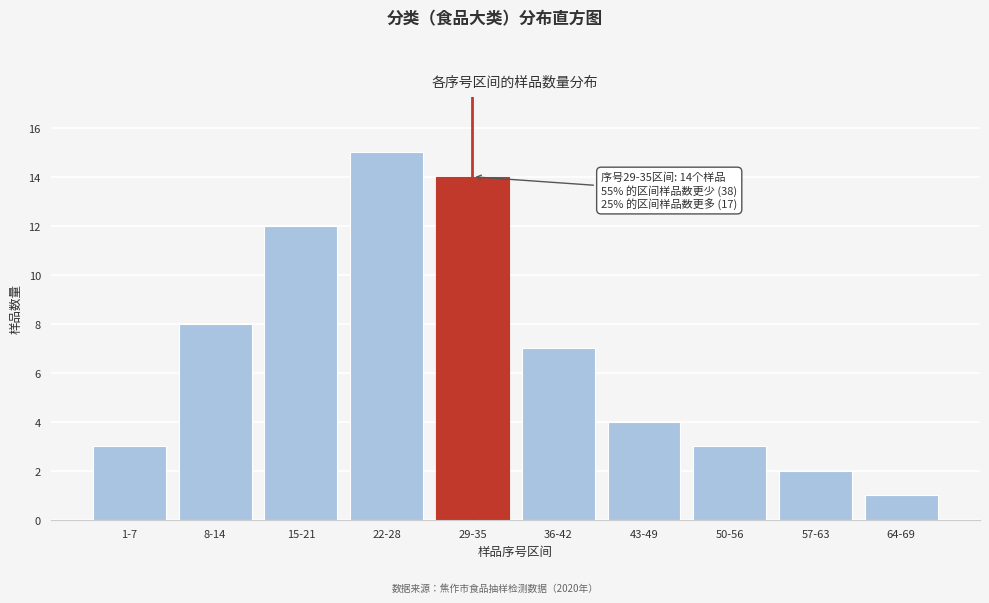

Reading left to right, transcribe all the data shown in this chart.

1-7=3	8-14=8	15-21=12	22-28=15	29-35=14	36-42=7	43-49=4	50-56=3	57-63=2	64-69=1